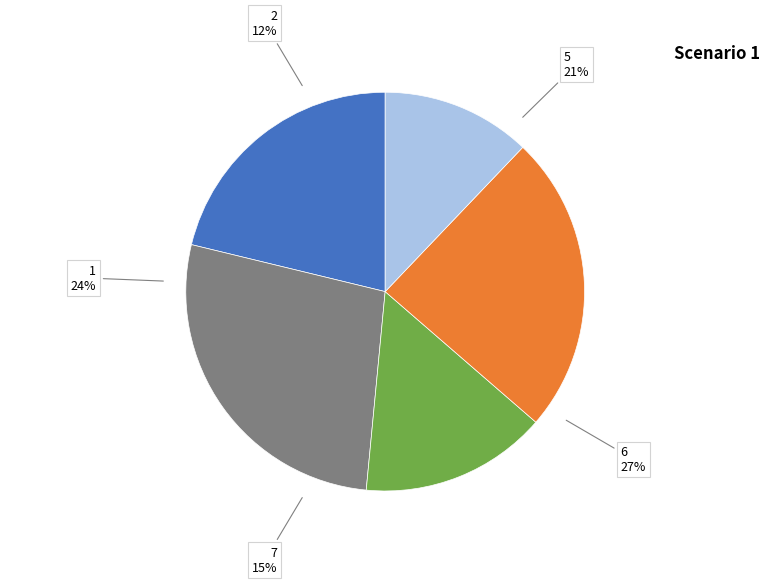

To the nearest percent, what is the difference between the 2 and 1 slice percentages?

12%